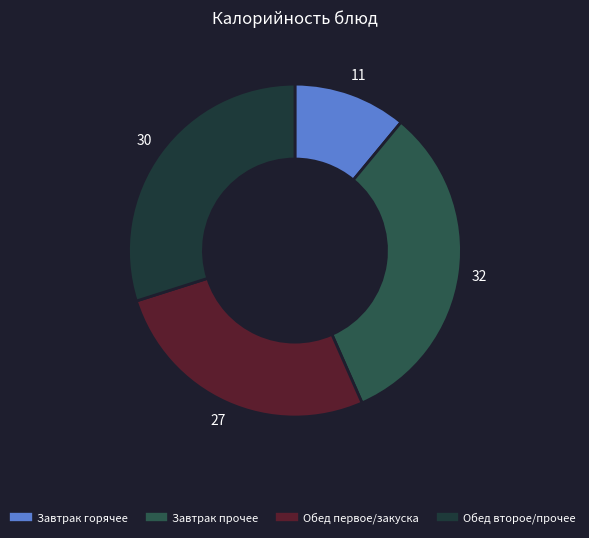

Does any single category account for the majority?

No